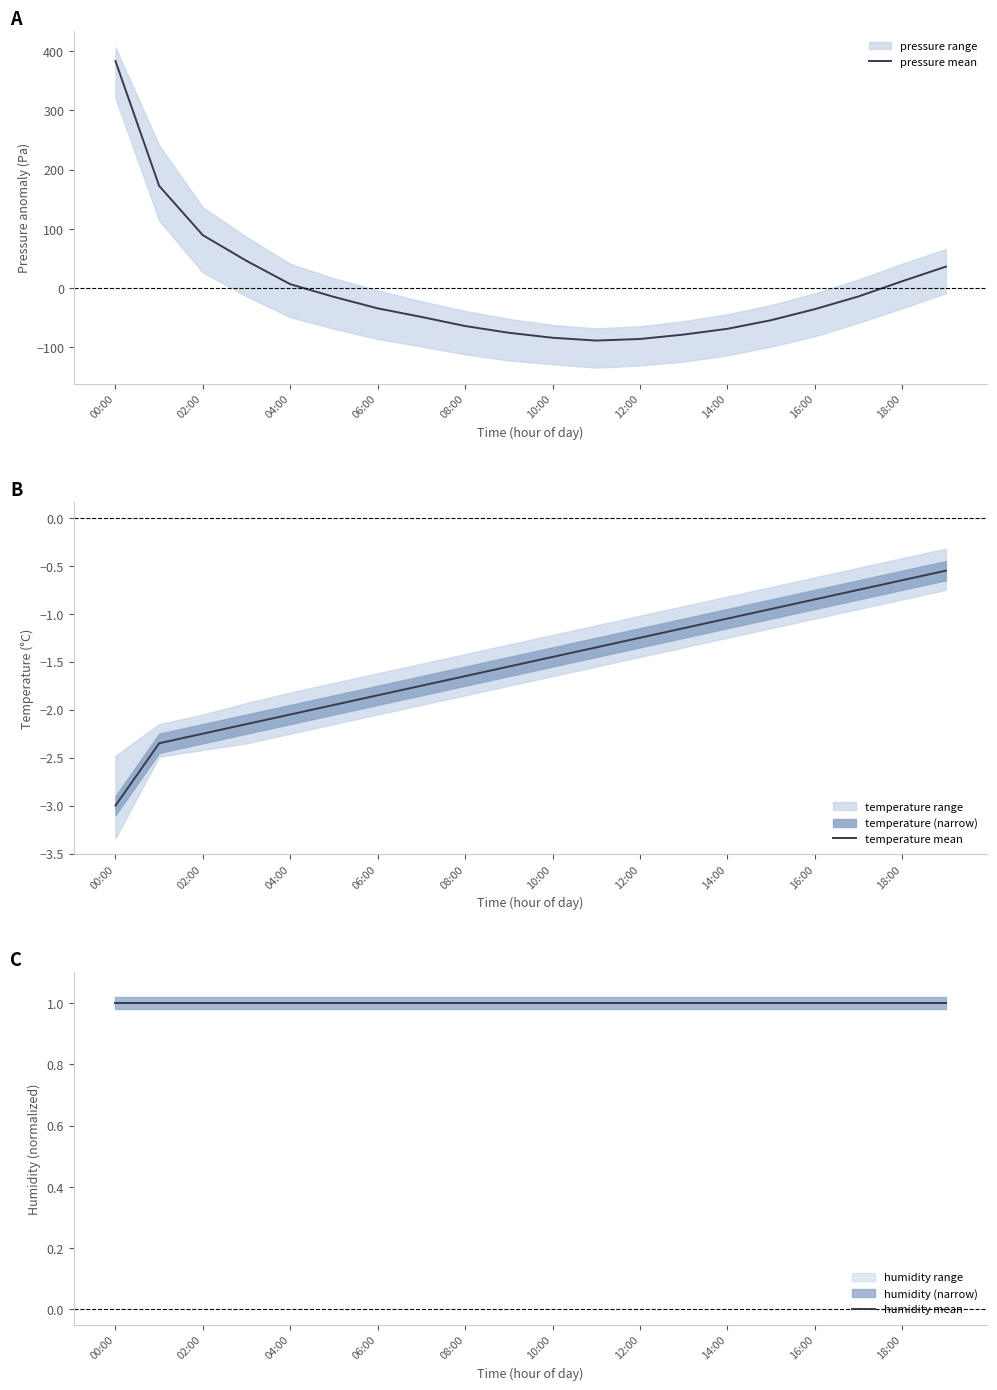

What is the sum of the pressure mean values at 13 and 11?

-166.8